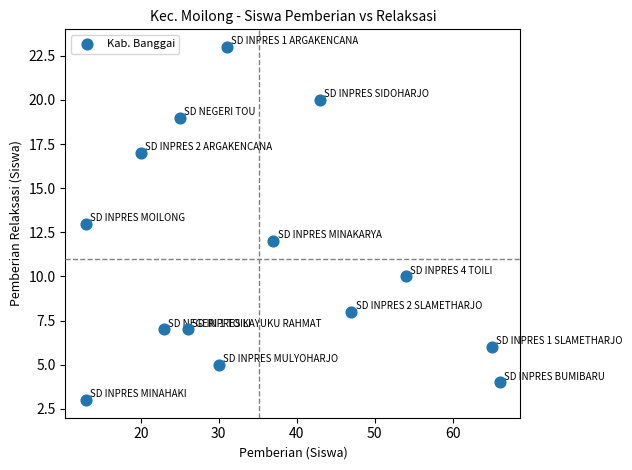

What is the range of X values (max minus min)?

53